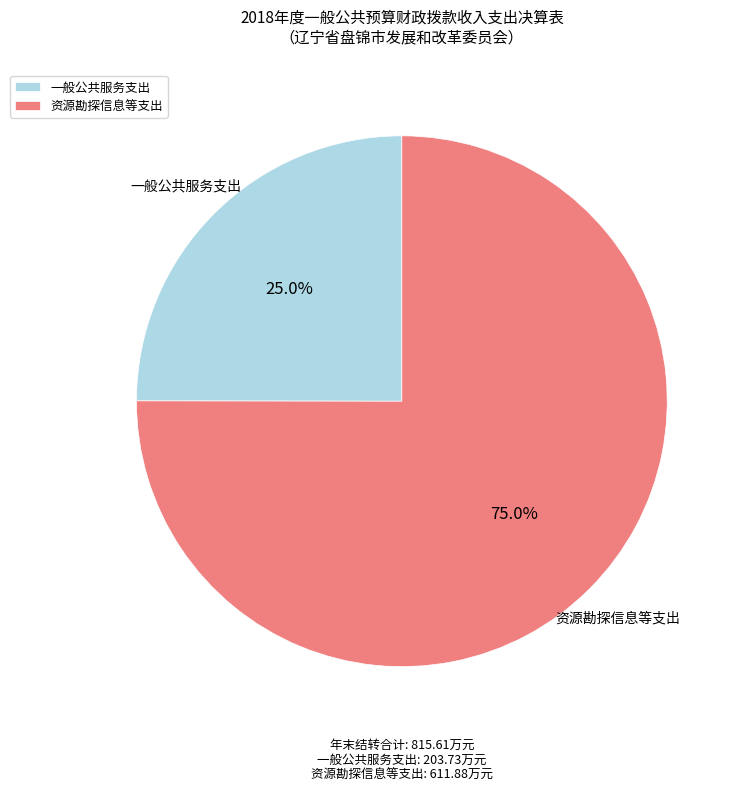

Is there a majority slice in this chart?

Yes